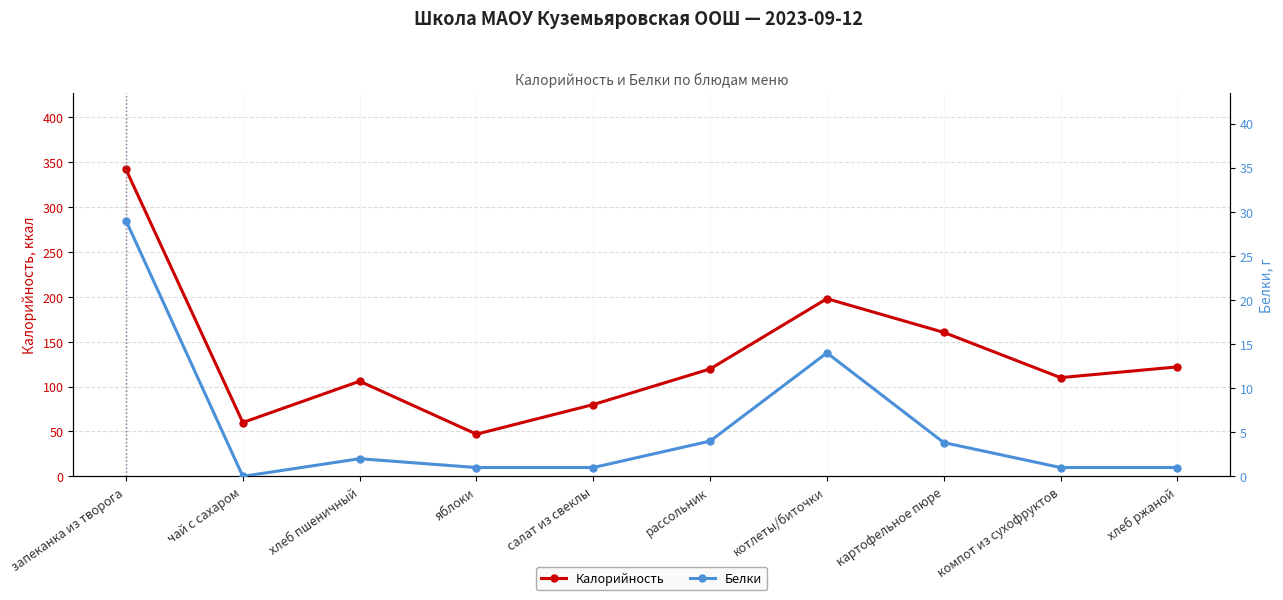

Is it true that Калорийность equals 106.0 at хлеб пшеничный?

True